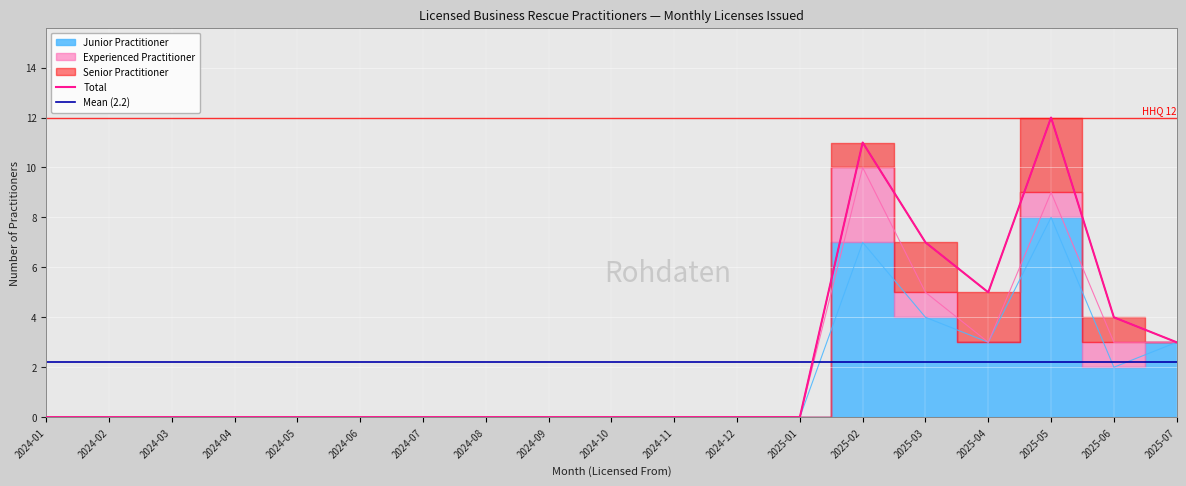

Reading left to right, what are all the values shown in this chart?

Junior Practitioner: 2024-01=0	2024-02=0	2024-03=0	2024-04=0	2024-05=0	2024-06=0	2024-07=0	2024-08=0	2024-09=0	2024-10=0	2024-11=0	2024-12=0	2025-01=0	2025-02=7	2025-03=4	2025-04=3	2025-05=8	2025-06=2	2025-07=3
Experienced Practitioner: 2024-01=0	2024-02=0	2024-03=0	2024-04=0	2024-05=0	2024-06=0	2024-07=0	2024-08=0	2024-09=0	2024-10=0	2024-11=0	2024-12=0	2025-01=0	2025-02=3	2025-03=1	2025-04=0	2025-05=1	2025-06=1	2025-07=0
Senior Practitioner: 2024-01=0	2024-02=0	2024-03=0	2024-04=0	2024-05=0	2024-06=0	2024-07=0	2024-08=0	2024-09=0	2024-10=0	2024-11=0	2024-12=0	2025-01=0	2025-02=1	2025-03=2	2025-04=2	2025-05=3	2025-06=1	2025-07=0